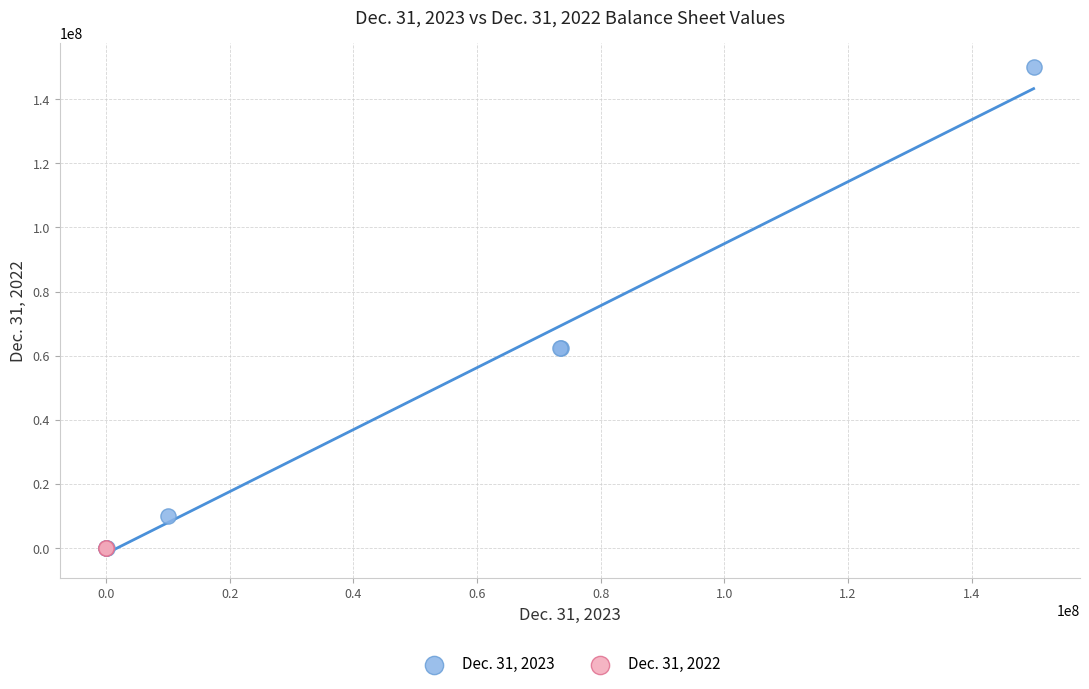

What are all the series names shown in the legend?

Dec. 31, 2023, Dec. 31, 2022